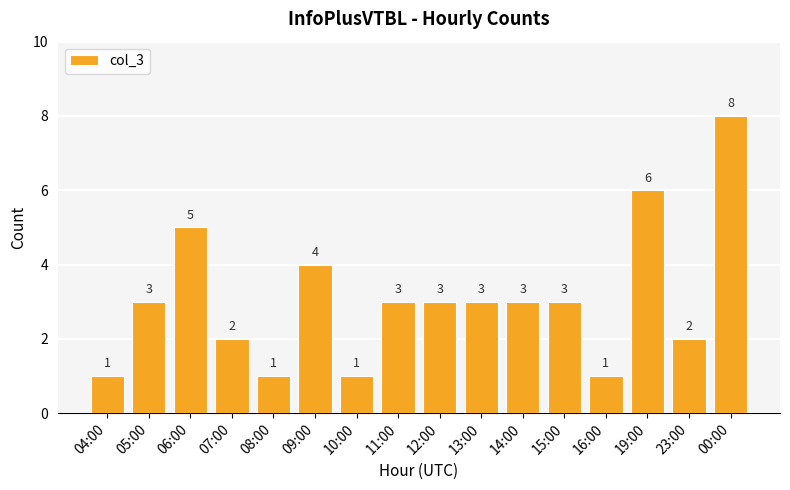

How many values are between 2 and 4?

9